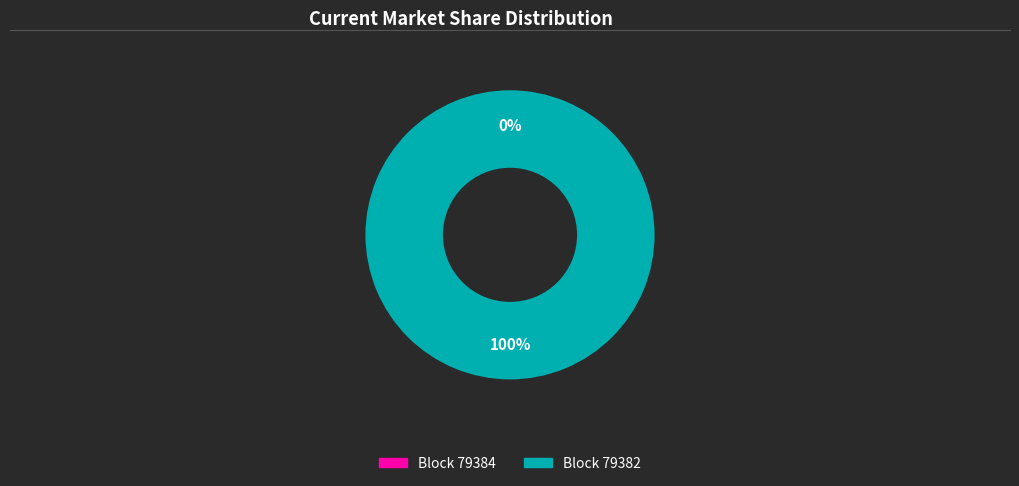

Which category has the biggest portion of the pie?

79382